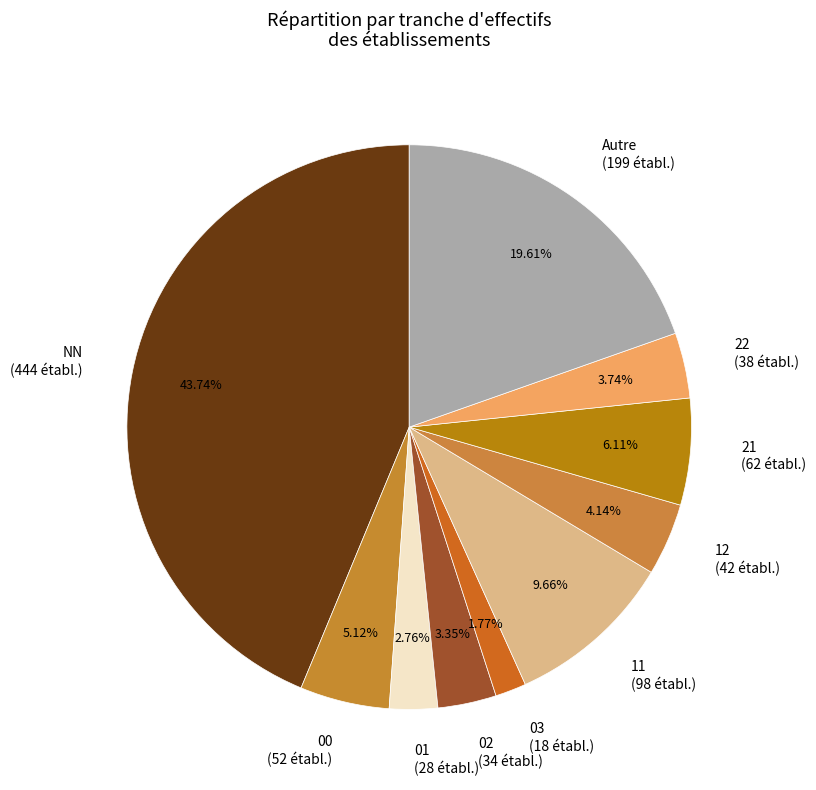

Is there any slice that represents more than half of the pie?

No